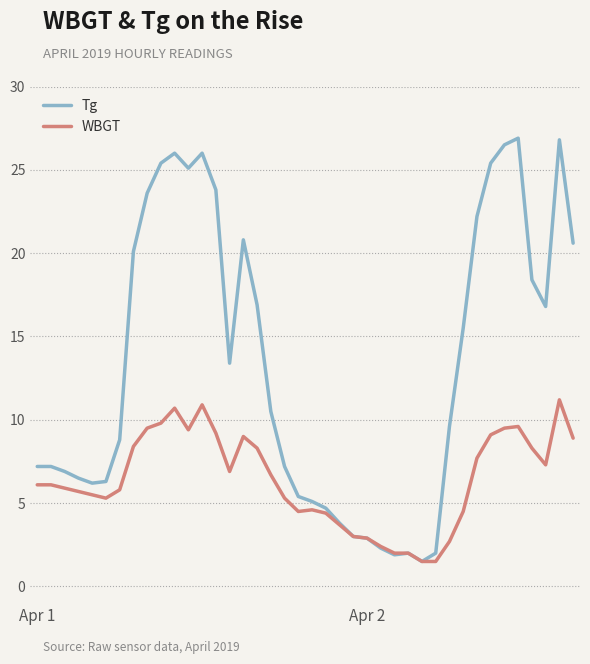

Which series has the largest range (max minus min)?

Tg